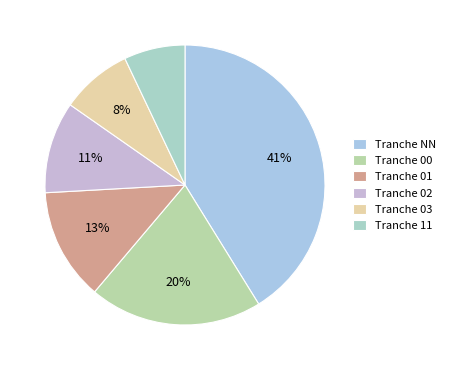

Which slice is the smallest?

Tranche 11